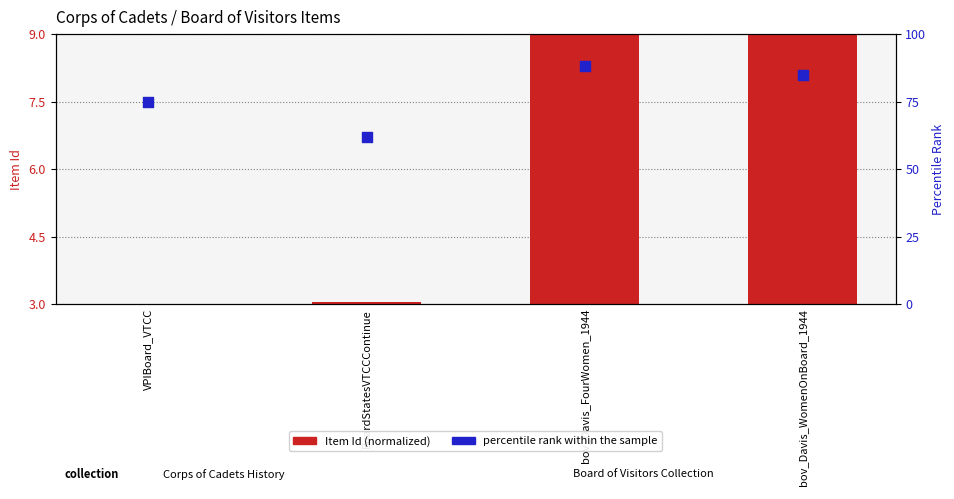

At which category is the sum across all series the highest?

bov_Davis_FourWomen_1944